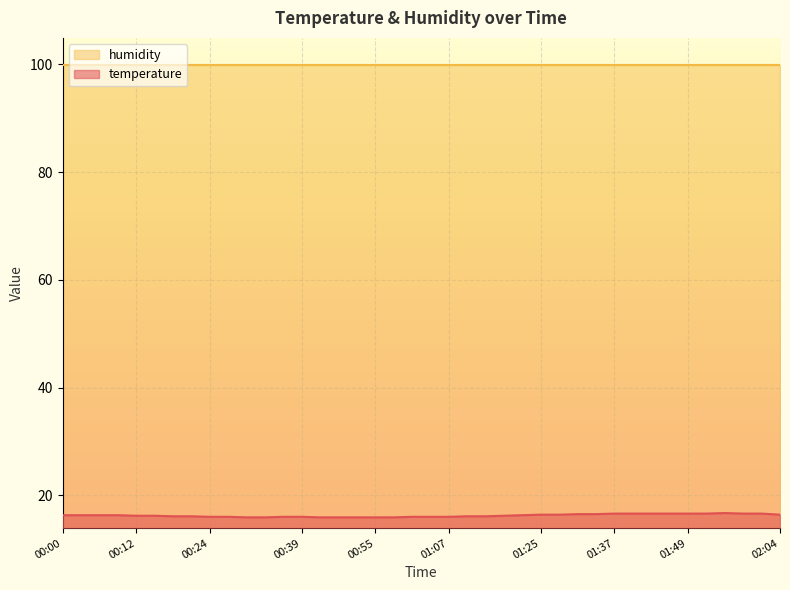

How many series are shown in this chart?

2